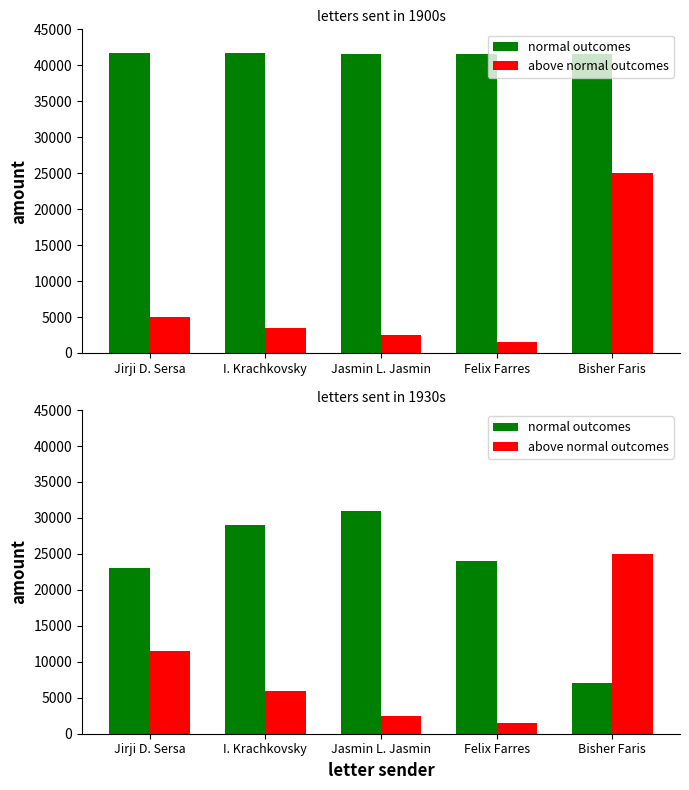

True or false: normal outcomes has a value of 7000 at Bisher Faris.

True